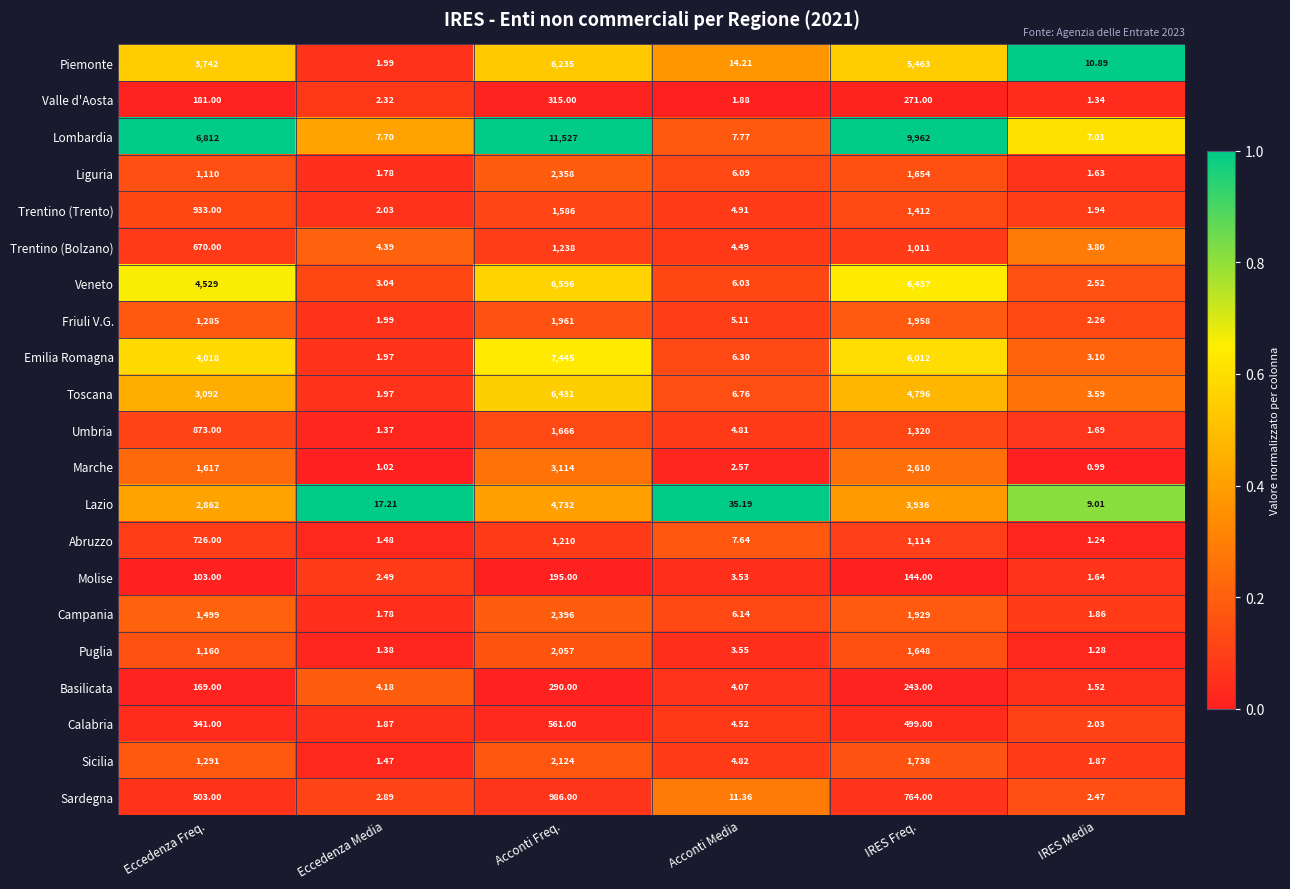

Which series has the largest range (max minus min)?

Lombardia